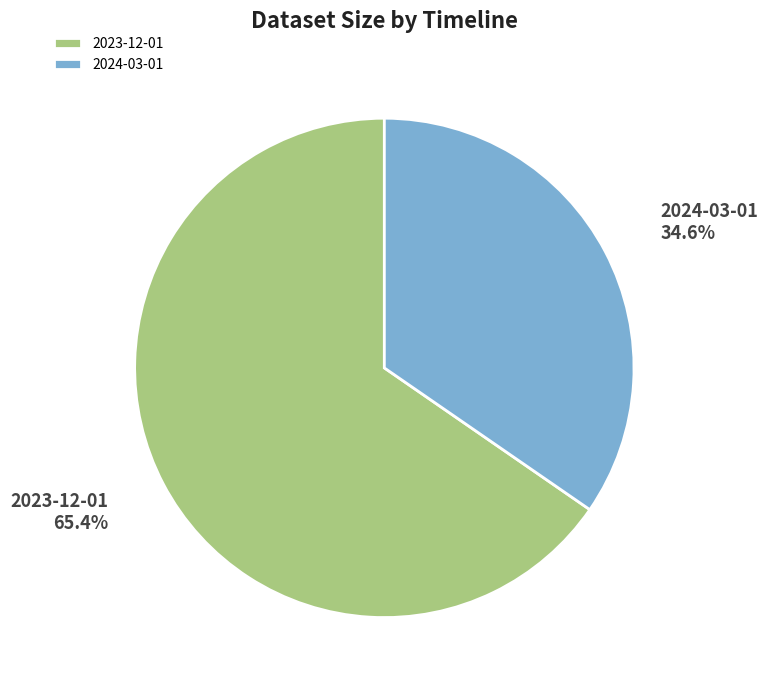

Does any single category account for the majority?

Yes